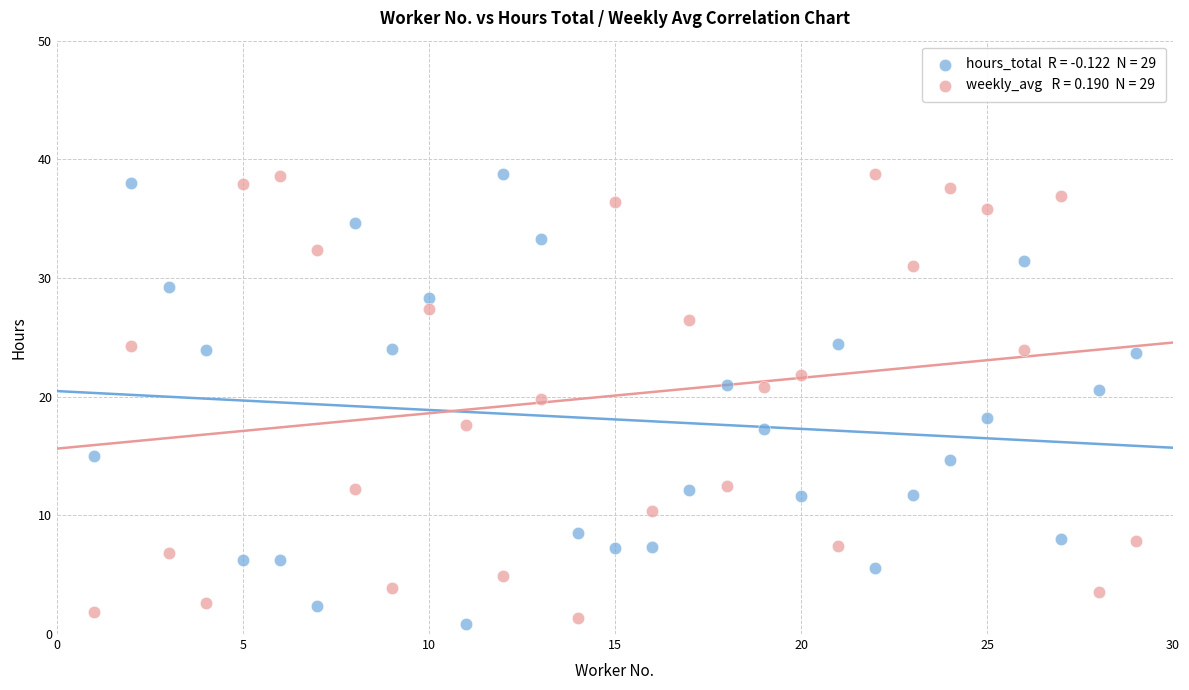

Across all data points, what is the range of Y values (max minus min)?

38.0